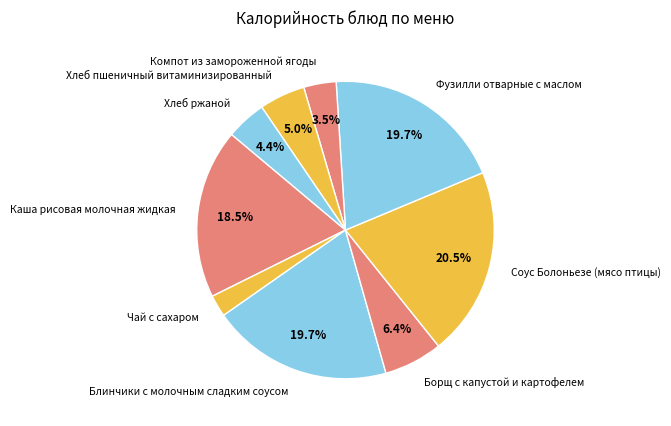

Does Соус Болоньезе (мясо птицы) represent more than half of the total?

No